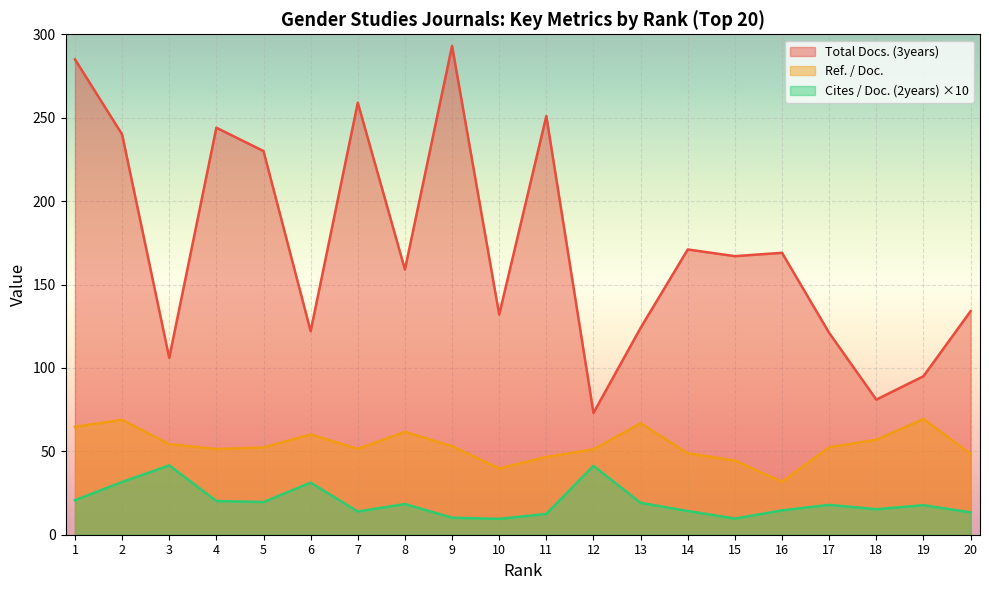

Is it true that Cites / Doc. (2years) equals 21.2 at 11?

False